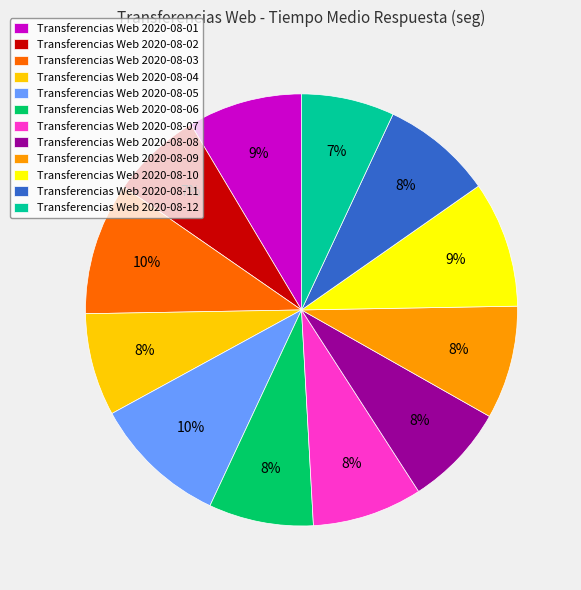

How many slices are in this pie chart?

12